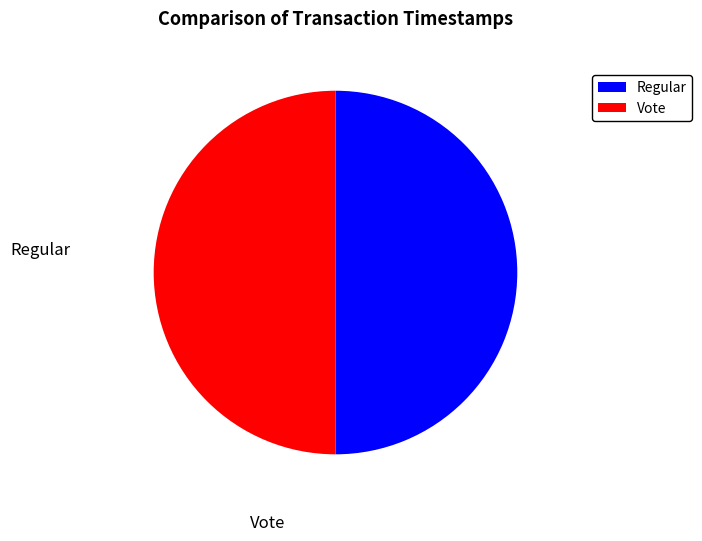

To the nearest percent, what percentage of the pie is Regular?

50%